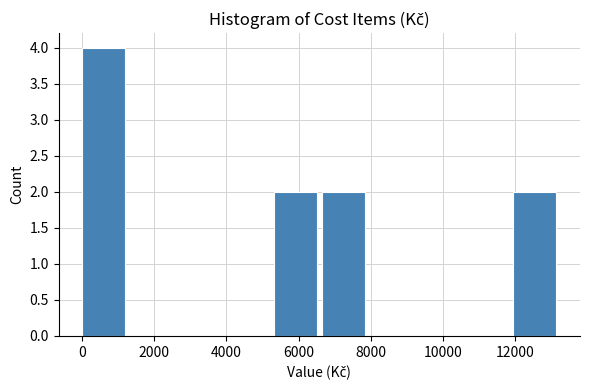

Over which range of the x-axis is the bar tallest?

0 to 1400